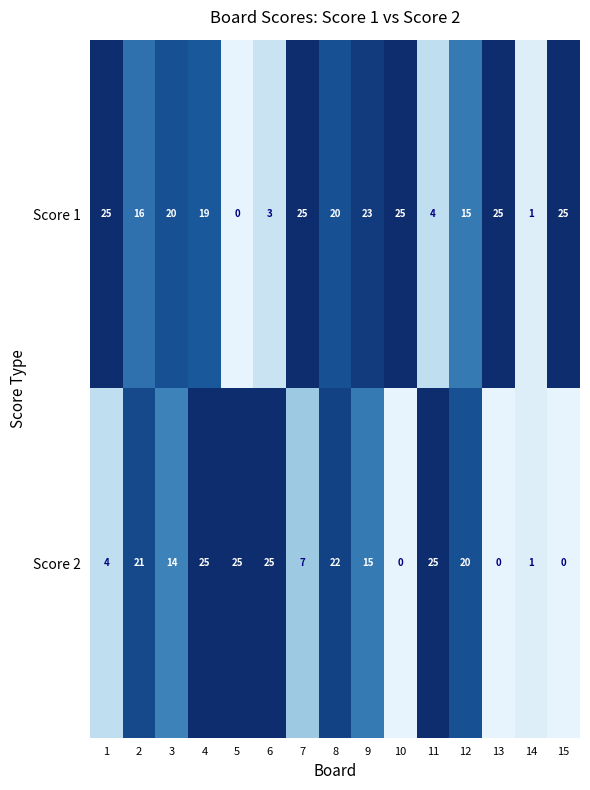

What is the sum of all Score 1 values?

246